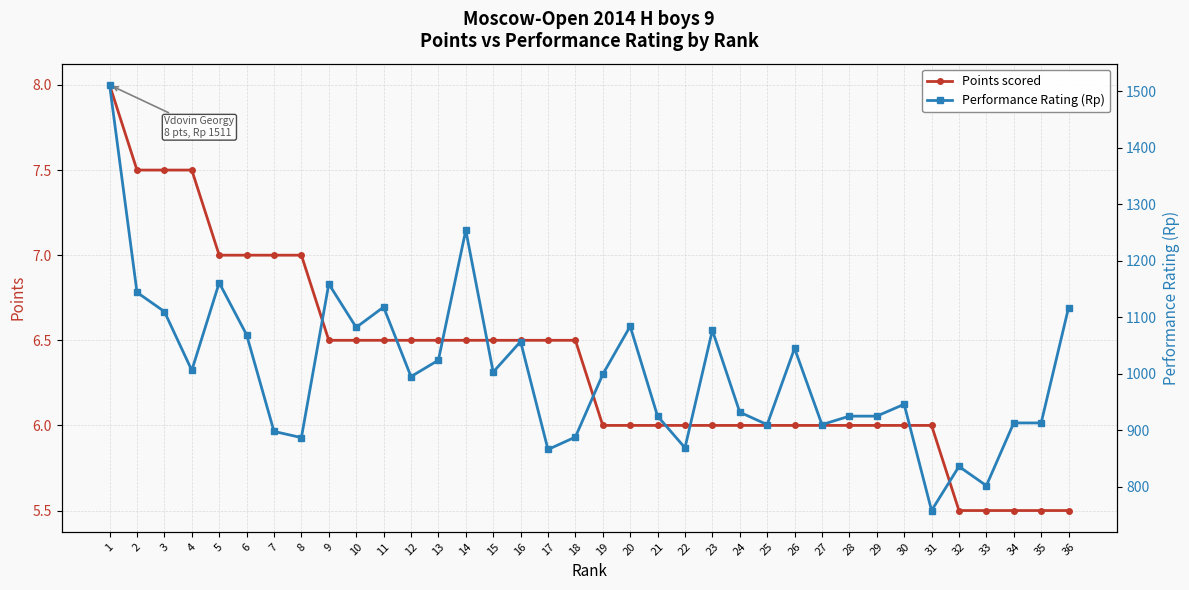

How many data points does each series have?

36